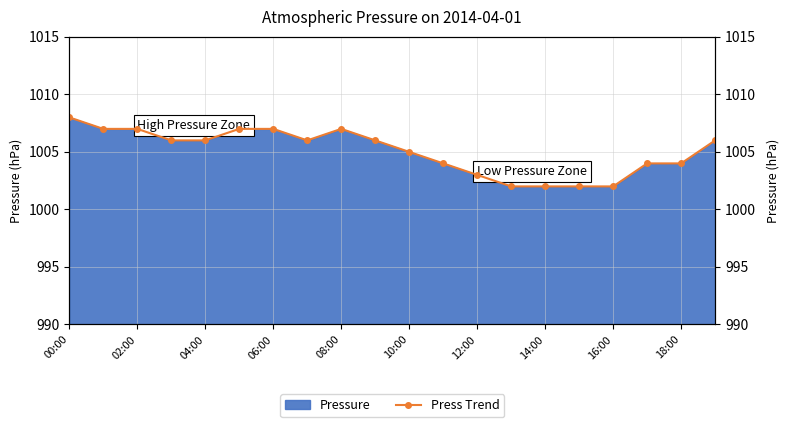

Which category has the highest value across all series?

00:00